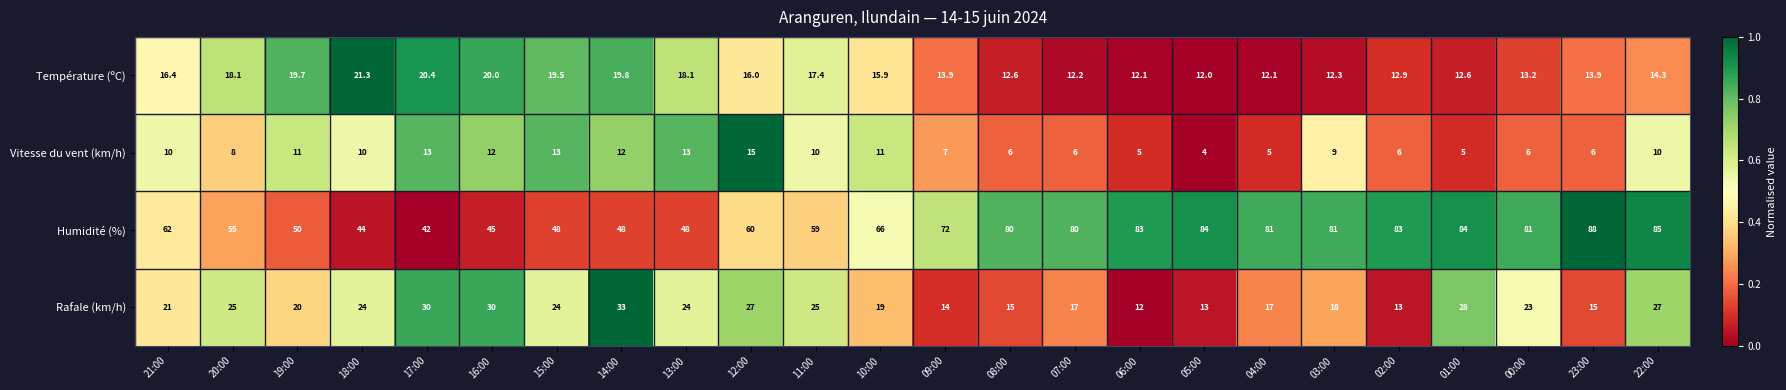

What is the difference between the Humidité (%) values at 14:00 and 21:00?

14.0